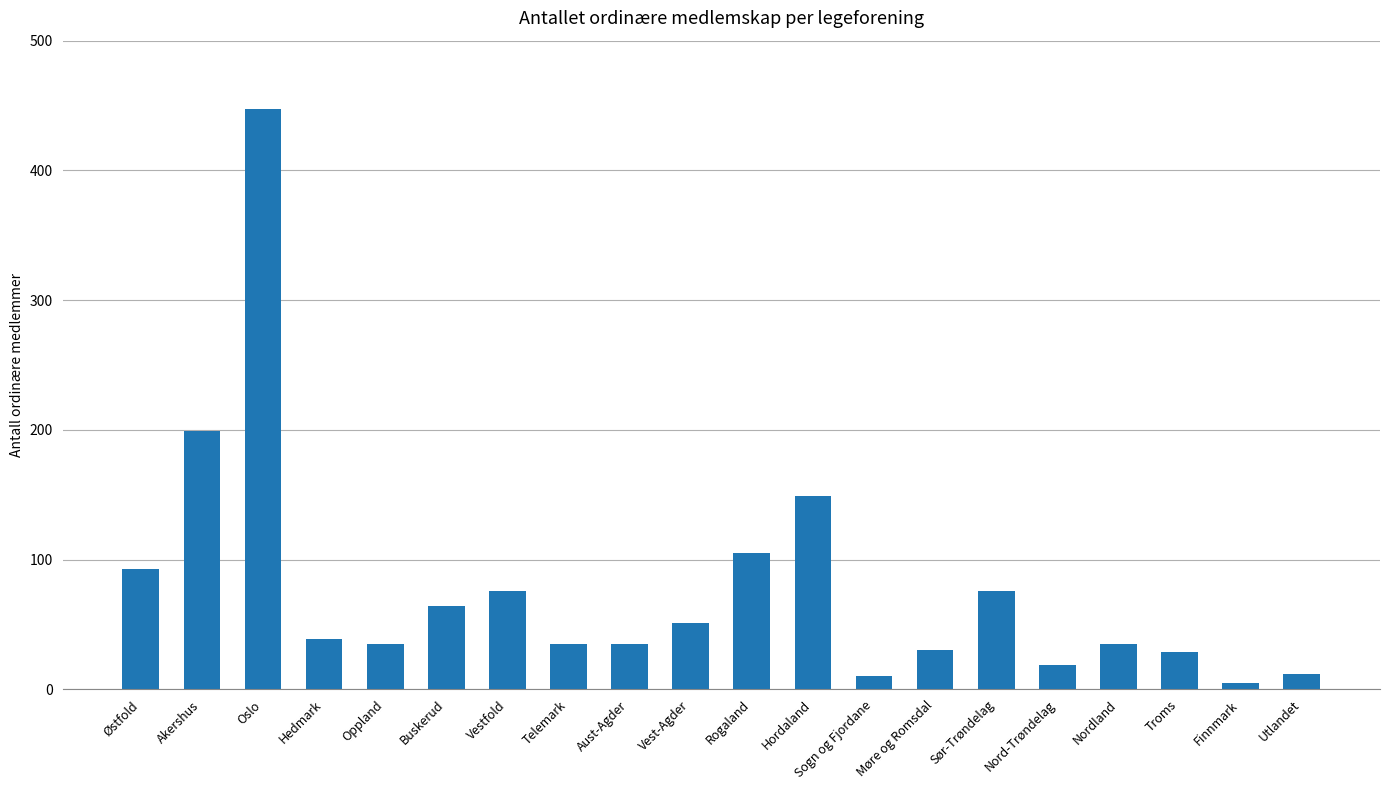

At which category does the chart reach its peak across all series?

Oslo